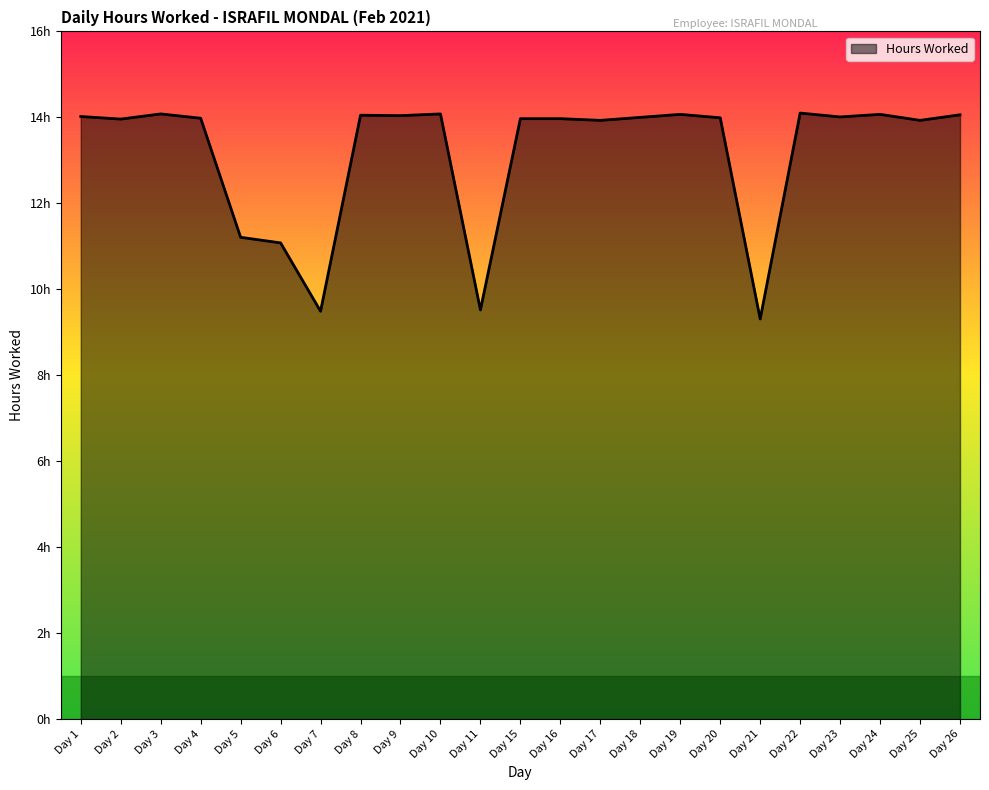

Approximately how many times larger is the value at Day 5 compared to Day 25?

0.8